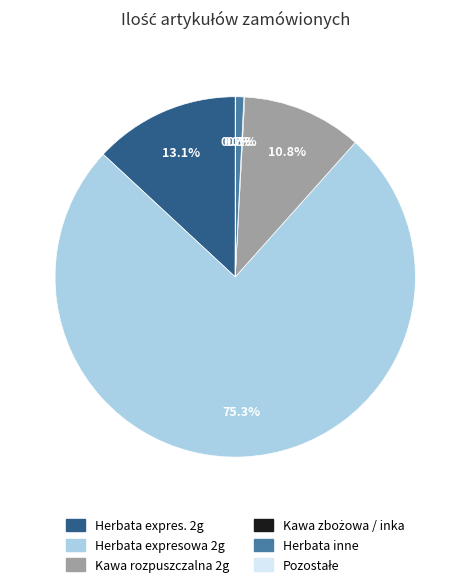

Is there any slice that represents more than half of the pie?

Yes